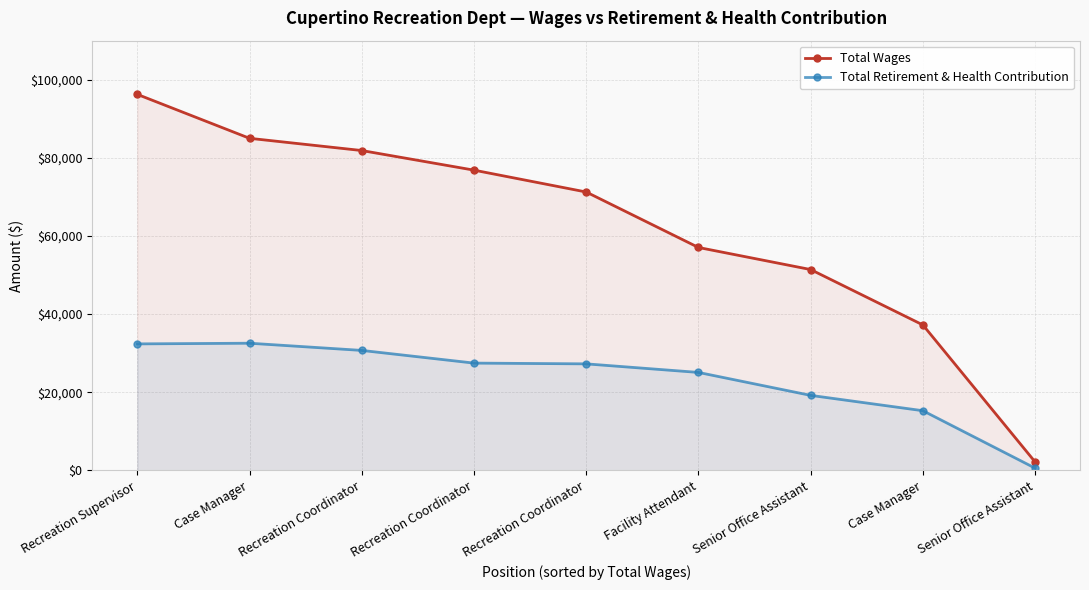

How many lines are shown in the chart?

2